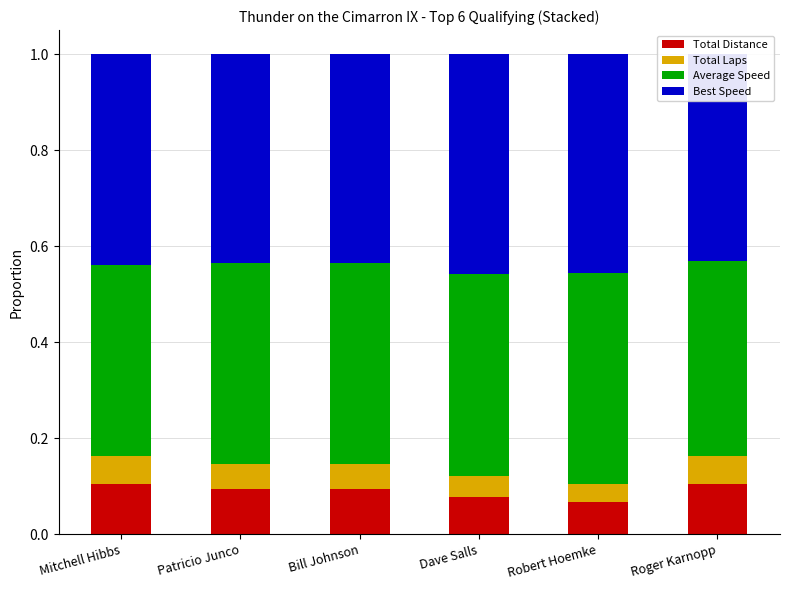

Which has a higher value, Mitchell Hibbs or Roger Karnopp?

Mitchell Hibbs